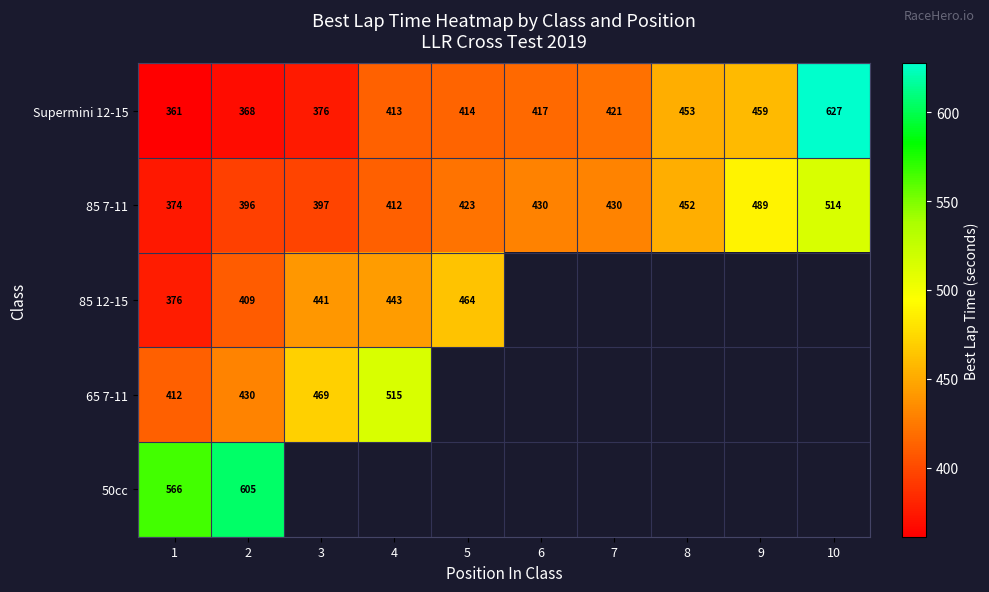

Between 8 and 7, which is larger?

8